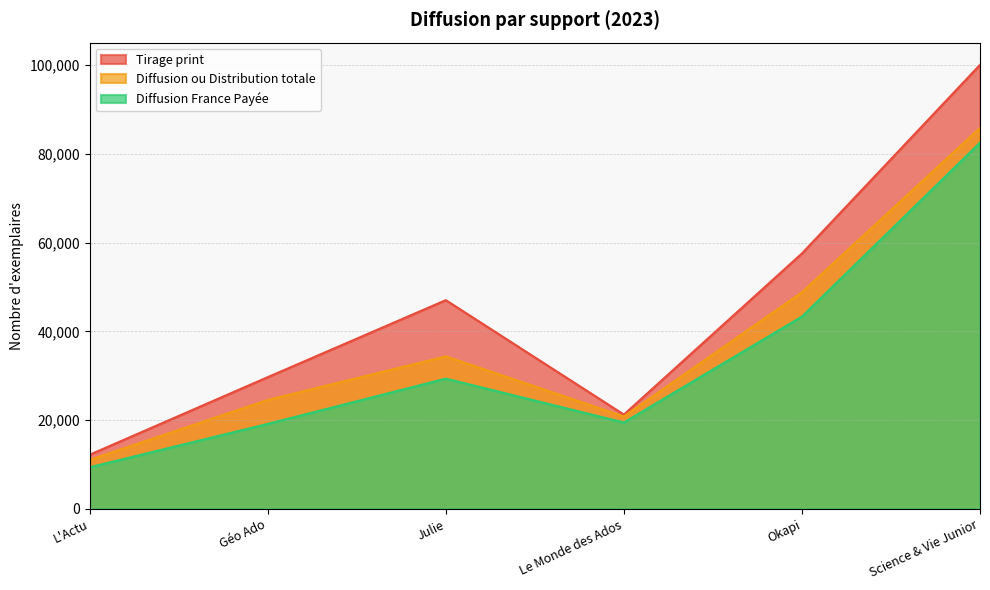

In Diffusion France Payée, how many points are lower than both neighbors (excluding endpoints)?

1